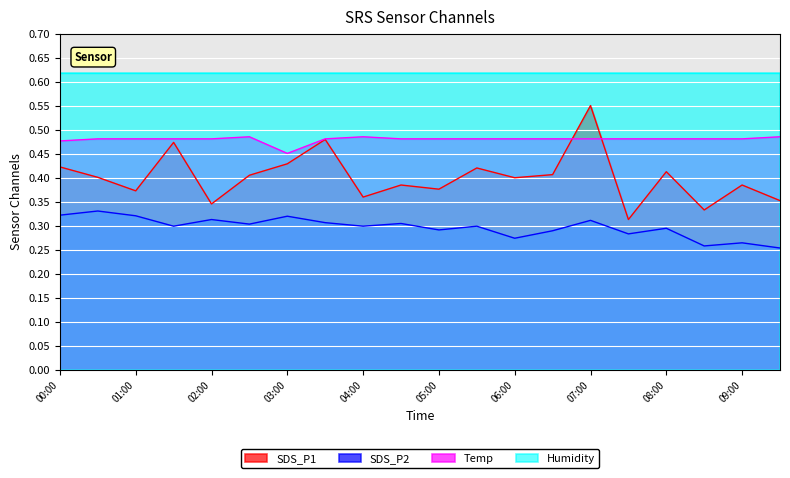

What is the value of the SDS_P2 point at the 13th from the left?

0.3